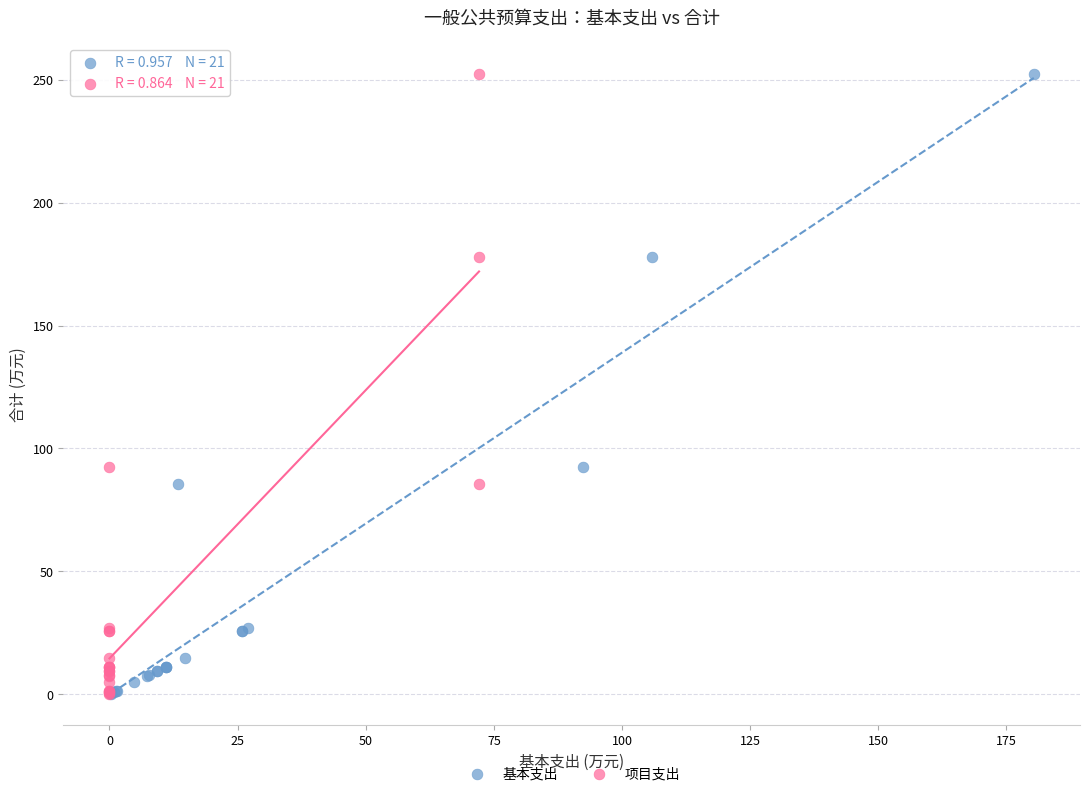

What are all the series names shown in the legend?

基本支出, 项目支出